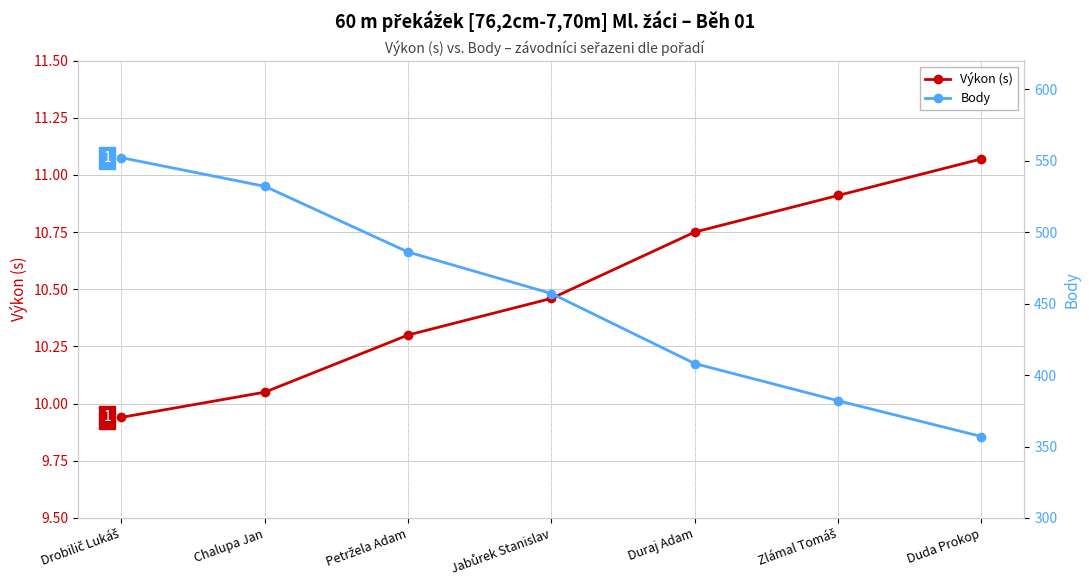

The value of Body at Jabůrek Stanislav is 128.4. True or false?

False